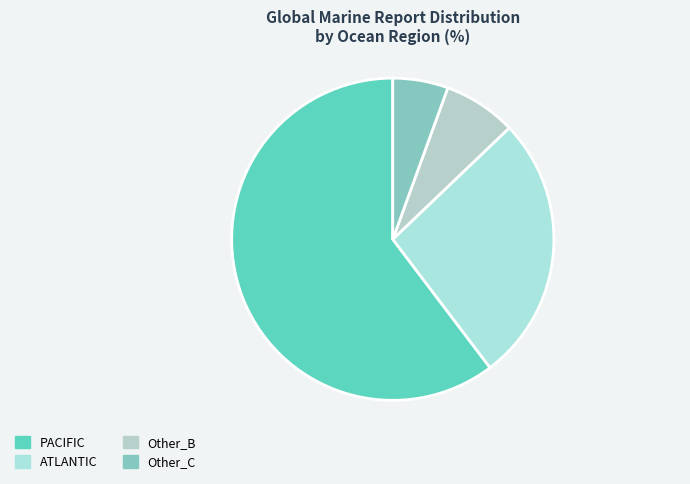

How many slices are in this pie chart?

4